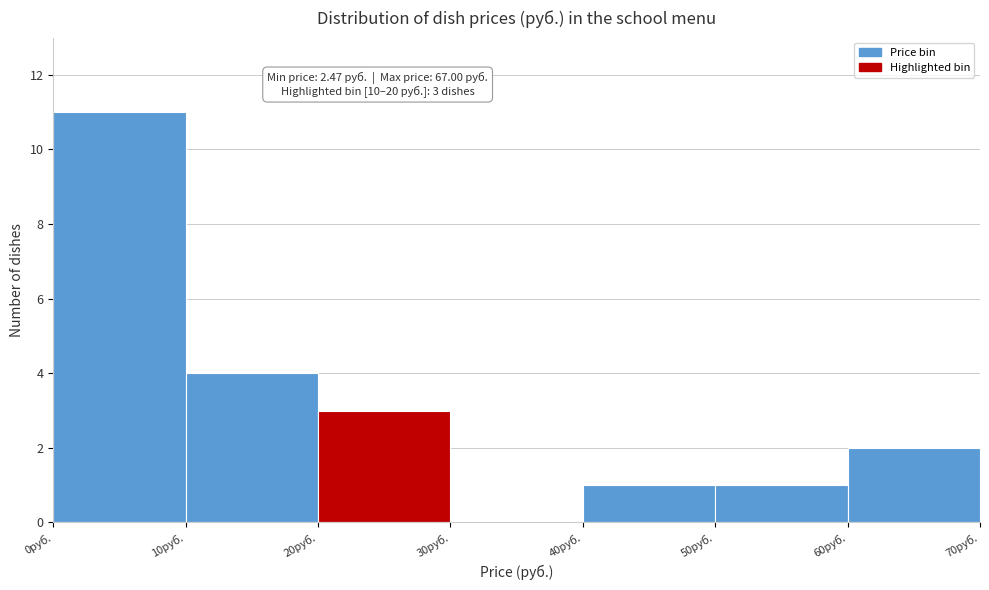

Which range on the x-axis has the tallest bar?

0 to 10